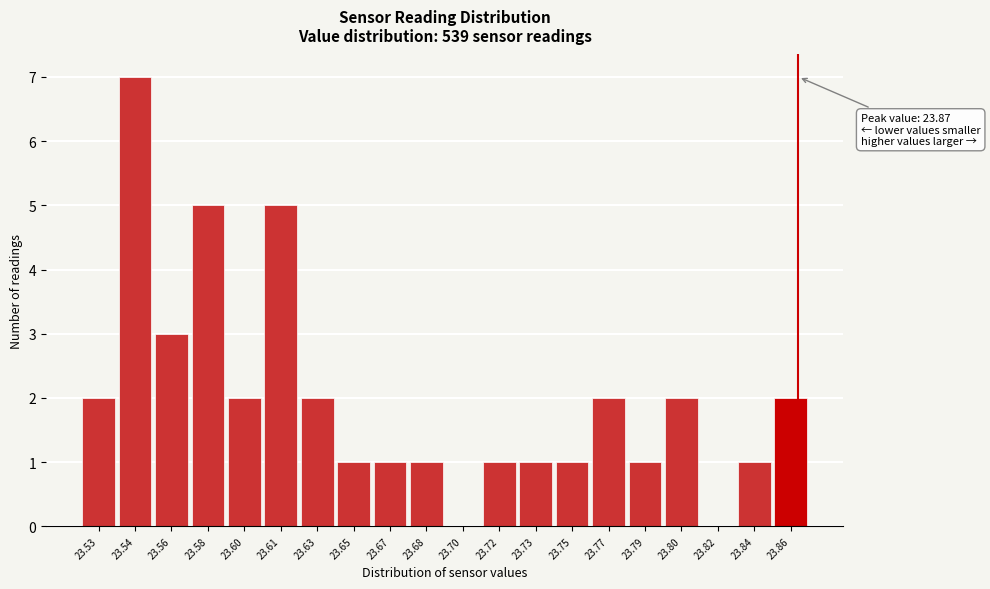

Reading left to right, list all the values displayed in this chart.

23.53=2	23.54=7	23.56=3	23.58=5	23.60=2	23.61=5	23.63=2	23.65=1	23.67=1	23.68=1	23.70=0	23.72=1	23.73=1	23.75=1	23.77=2	23.79=1	23.80=2	23.82=0	23.84=1	23.86=2